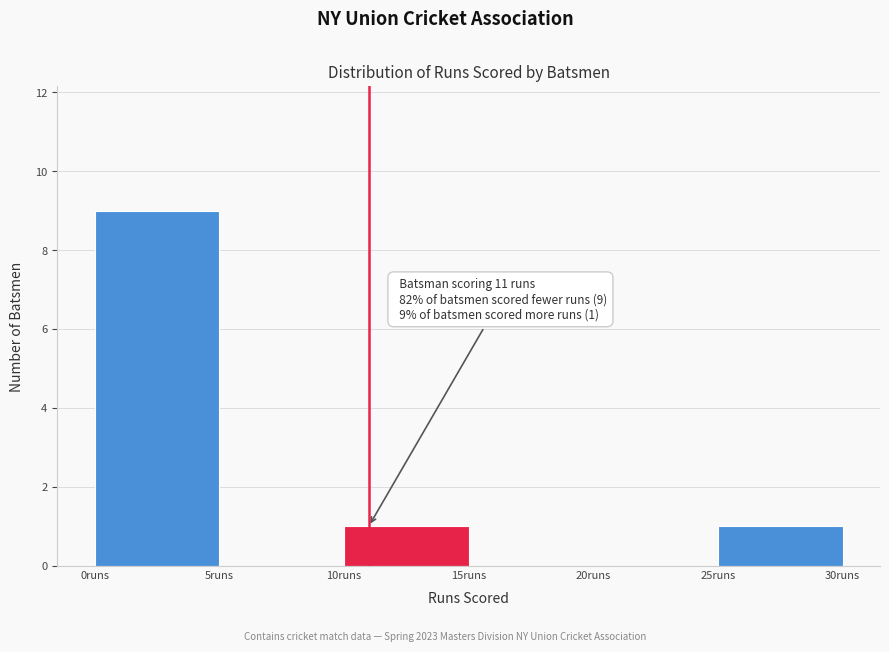

Over which range of the x-axis is the bar tallest?

0 to 5